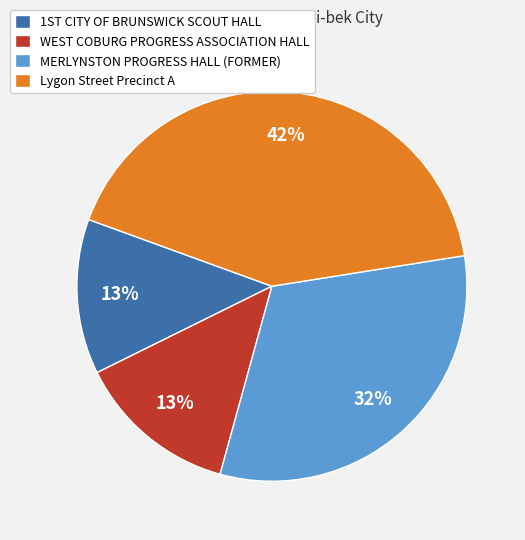

True or false: Lygon Street Precinct A accounts for 33% of the total.

False